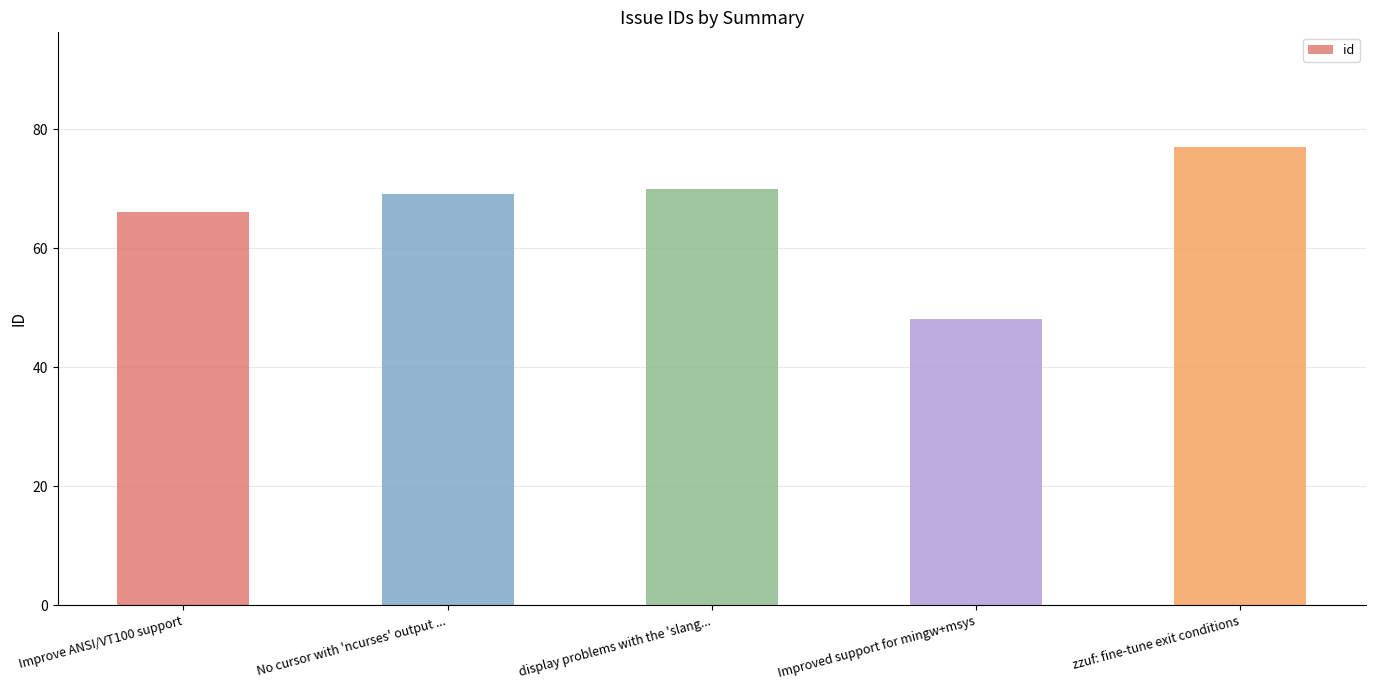

Between zzuf: fine-tune exit conditions and Improved support for mingw+msys, which is larger?

zzuf: fine-tune exit conditions